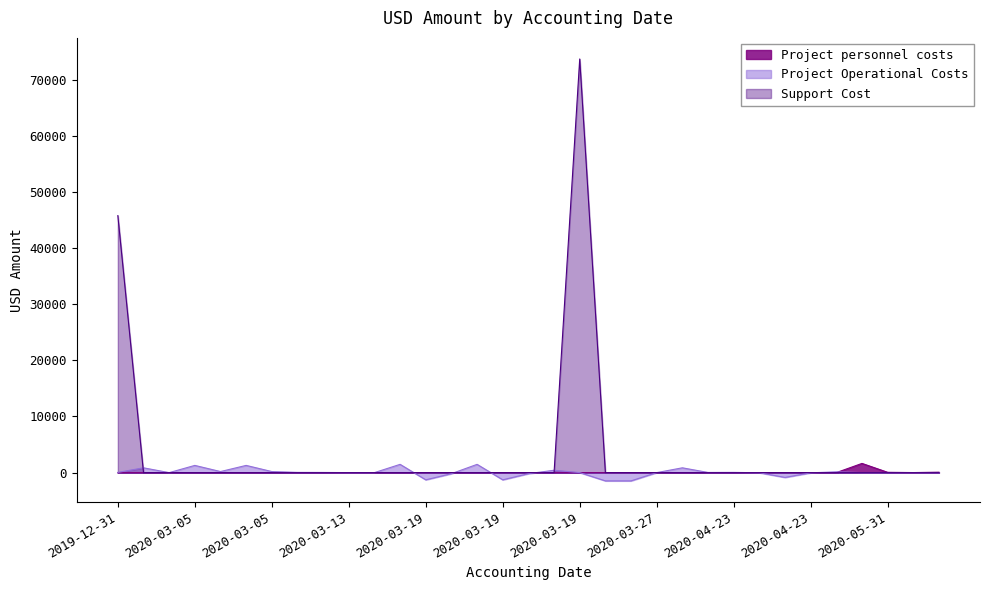

What is the average value of the Project personnel costs series?

53.8